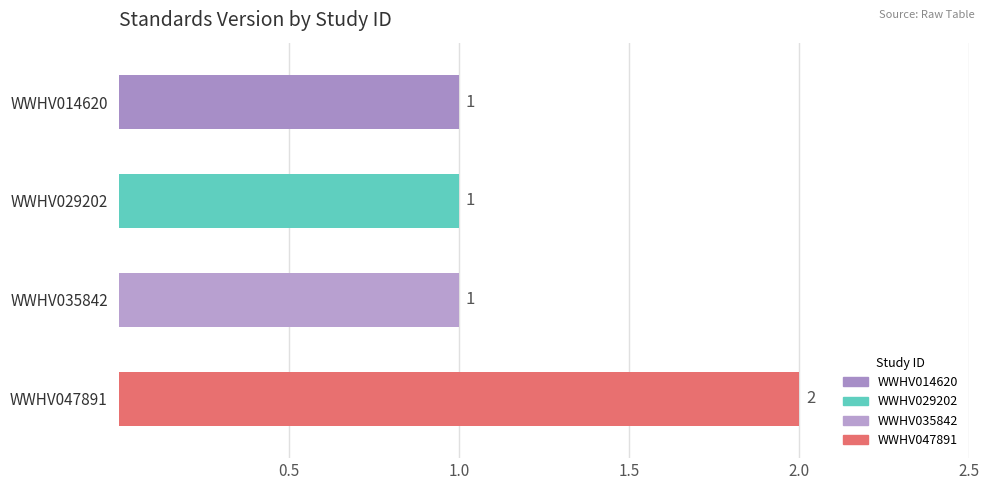

How many bars are there in total?

4